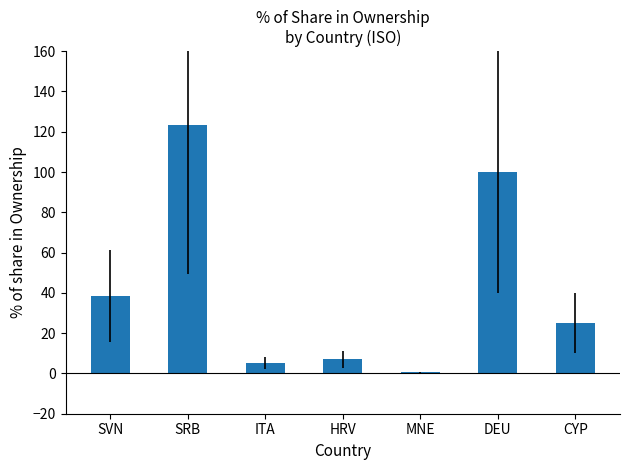

List the labels in order of value, largest first.

SRB, DEU, SVN, CYP, HRV, ITA, MNE